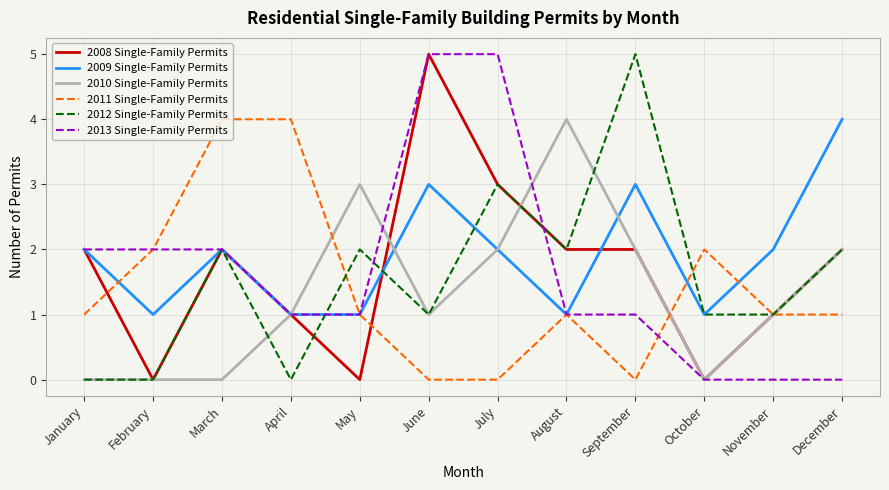

Which series has the largest total across all categories?

2009 Single-Family Permits